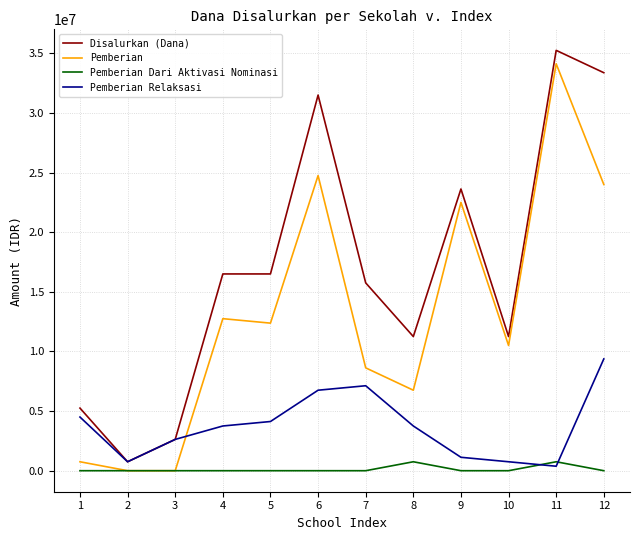

The Disalurkan (Dana) series shows 33375000 at 12. True or false?

True